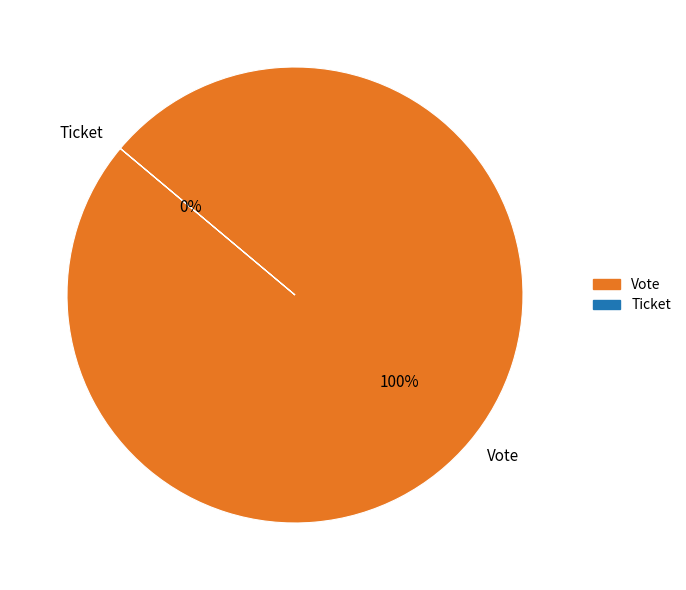

What percentage do Vote and Ticket together represent?

100.0%